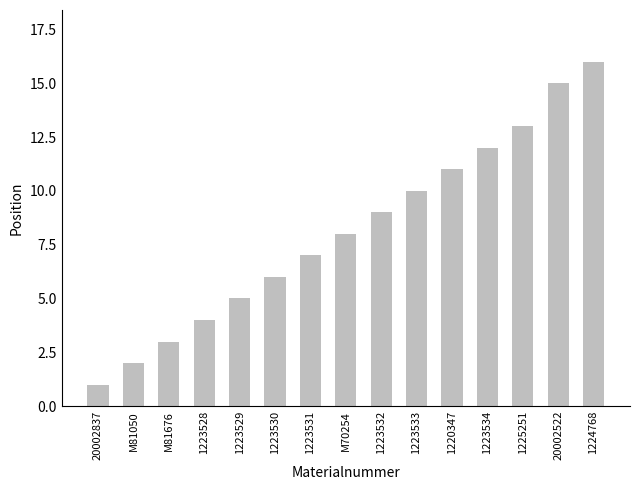

Which label corresponds to the smallest value in the chart?

20002837